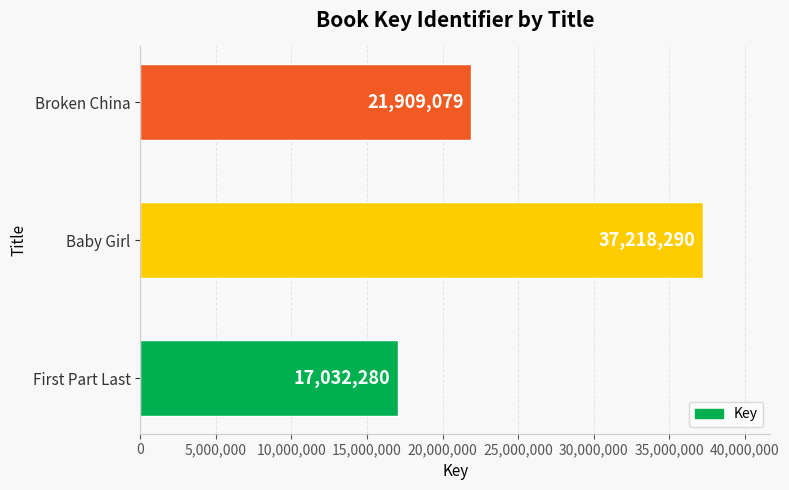

Which category has the highest value across all series?

Baby Girl